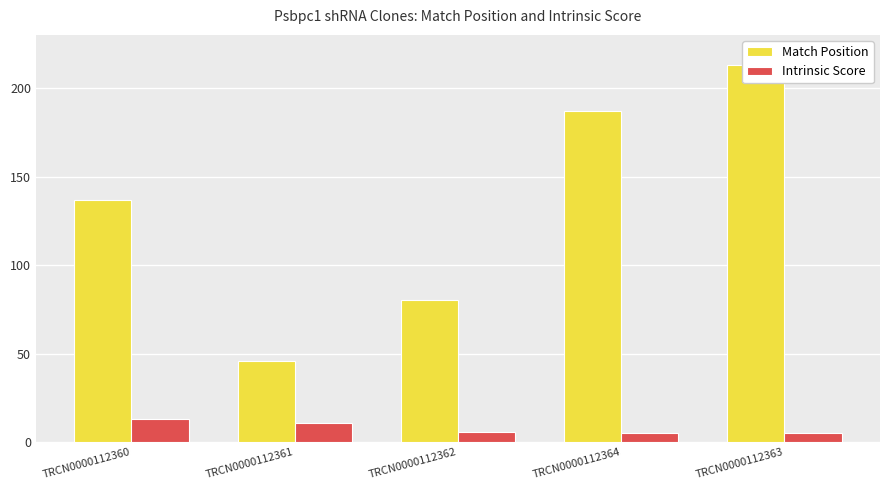

At which category is the sum across all series the highest?

TRCN0000112363